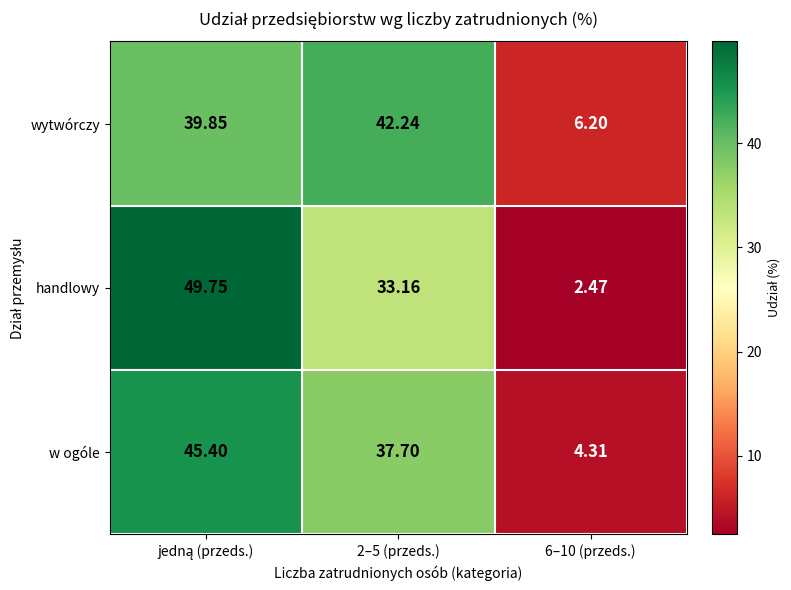

Rank the series by their average value, from lowest to highest.

handlowy, w ogóle, wytwórczy